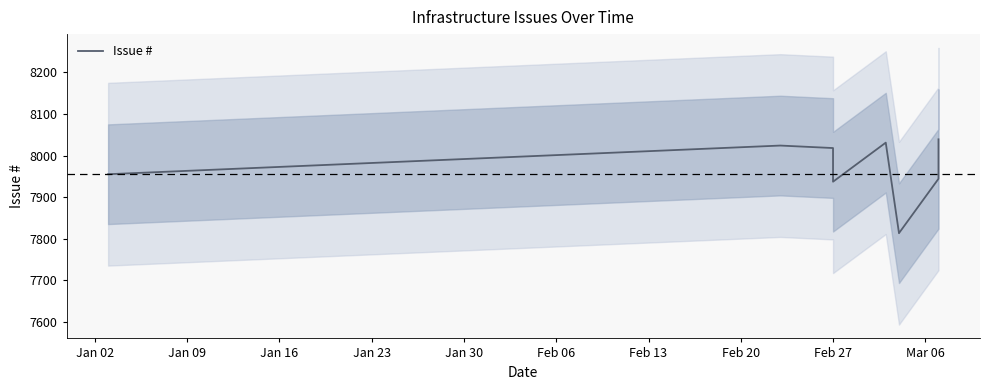

What position from the left is Jan 02?

1